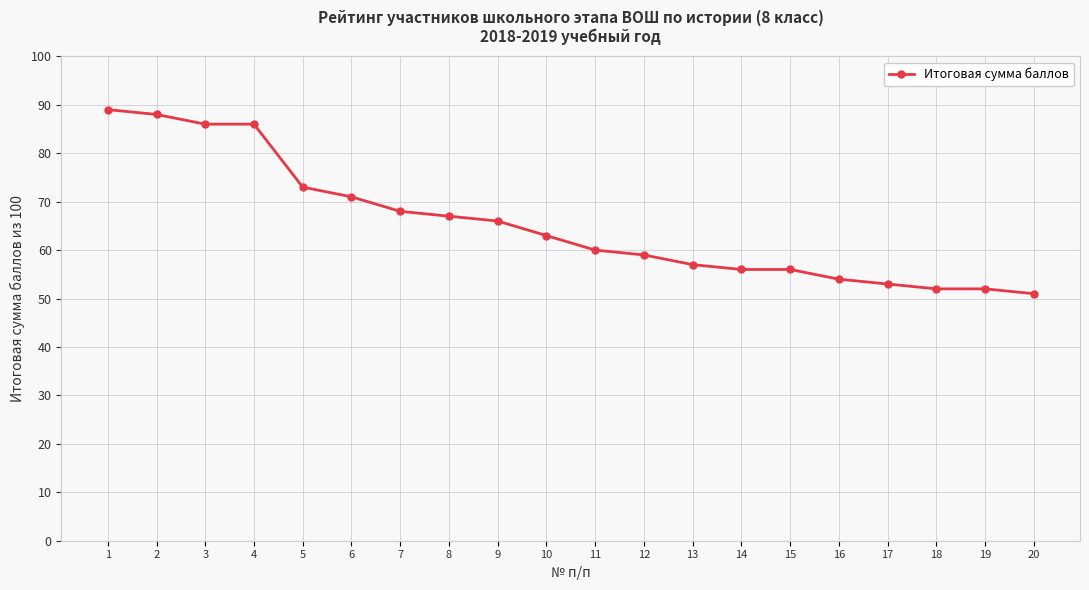

True or false: the data shows 33 at 15.

False